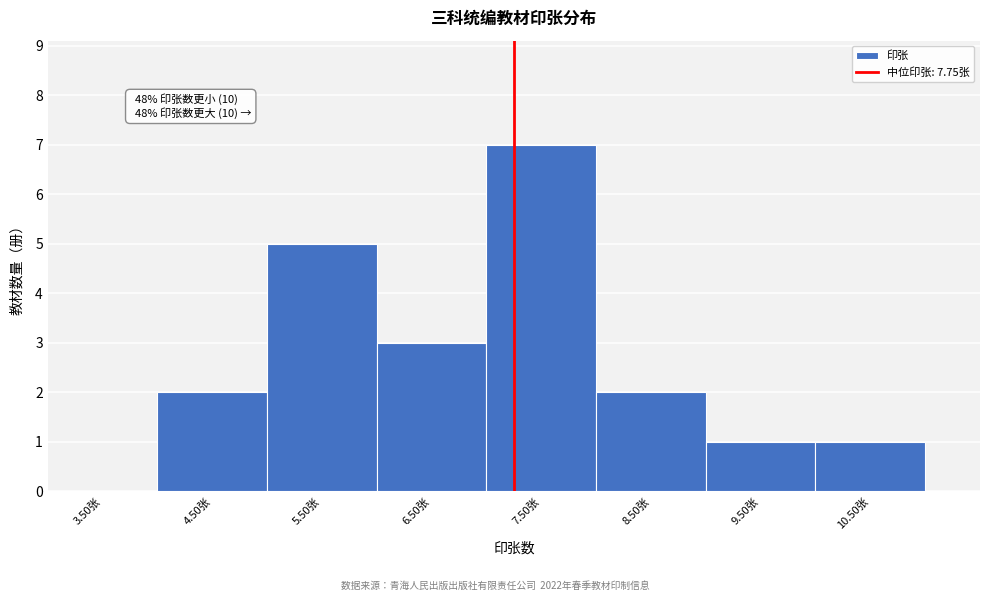

Reading left to right, what are all the values shown in this chart?

3.50张=0	4.50张=2	5.50张=5	6.50张=3	7.50张=7	8.50张=2	9.50张=1	10.50张=1